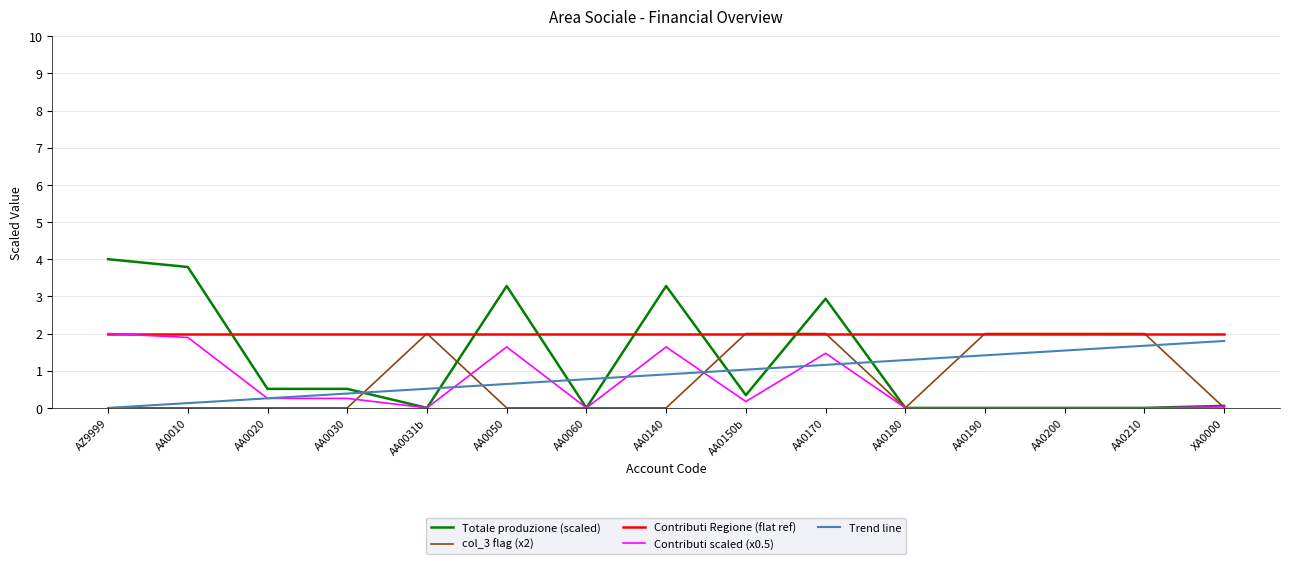

What value does the Trend line series have at AA0200?

1.5